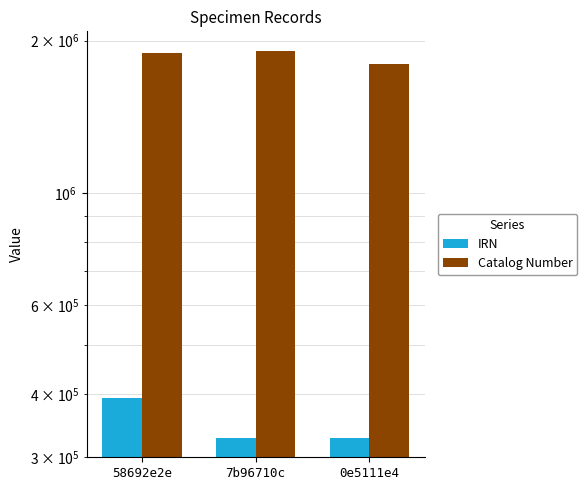

Reading left to right, extract all data points from this chart.

IRN: 392294	327485	327484
Catalog Number: 1891947	1909916	1798292